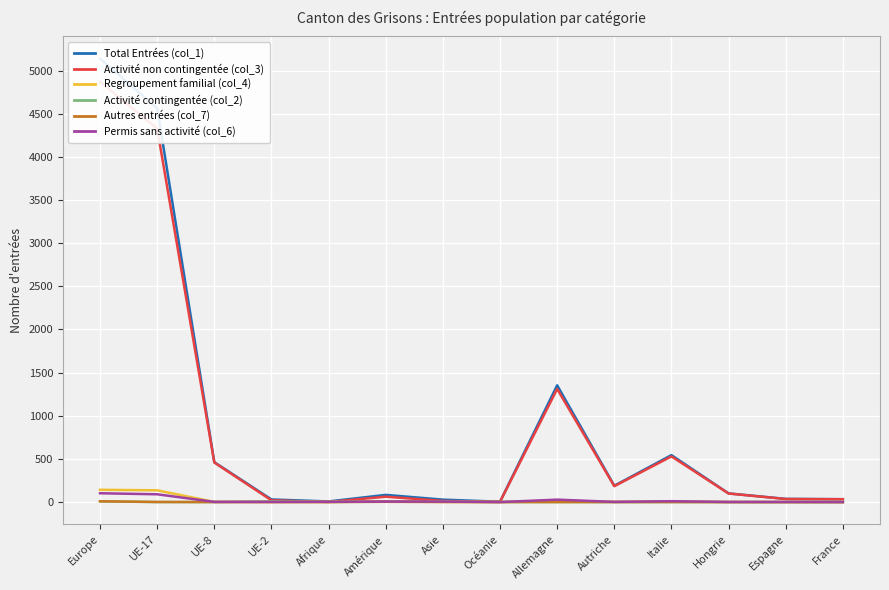

At which category does Permis sans activité (col_6) reach its first local peak?

Allemagne